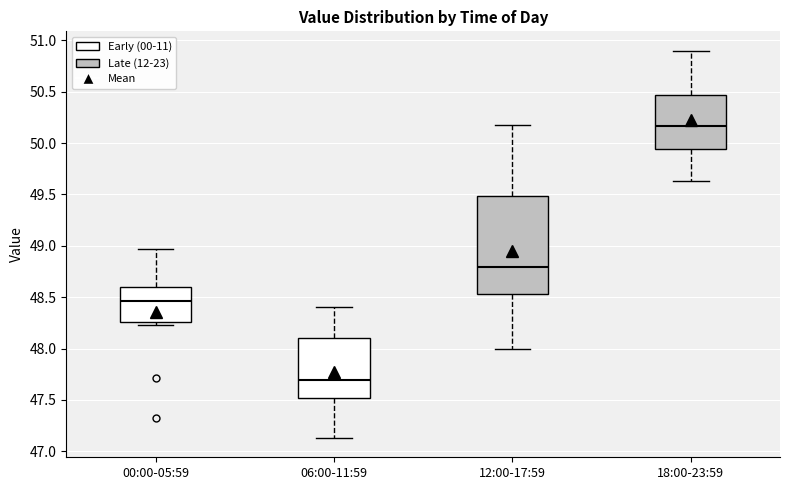

Which box has the lowest median line?

06:00-11:59